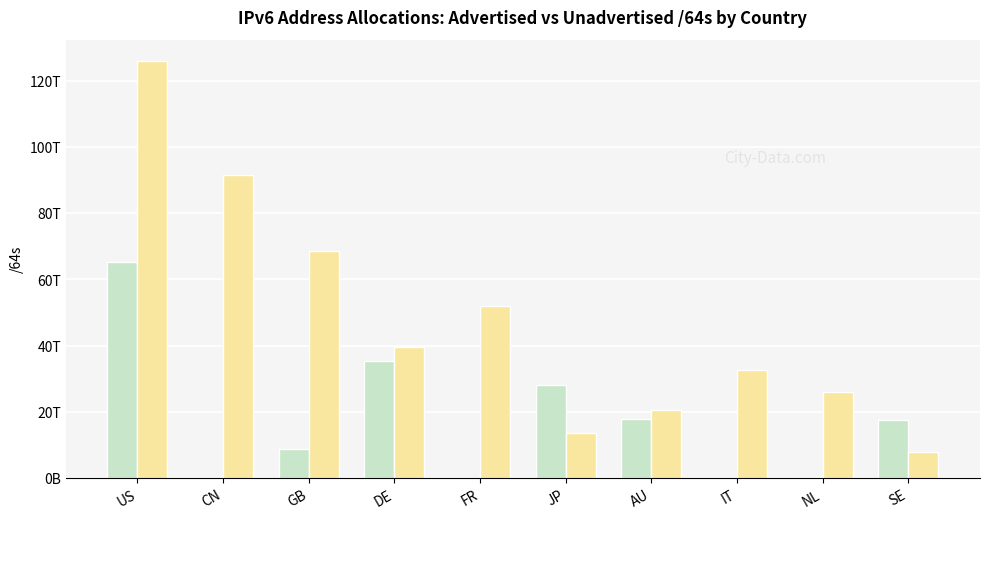

Does the chart contain stacked bars?

No